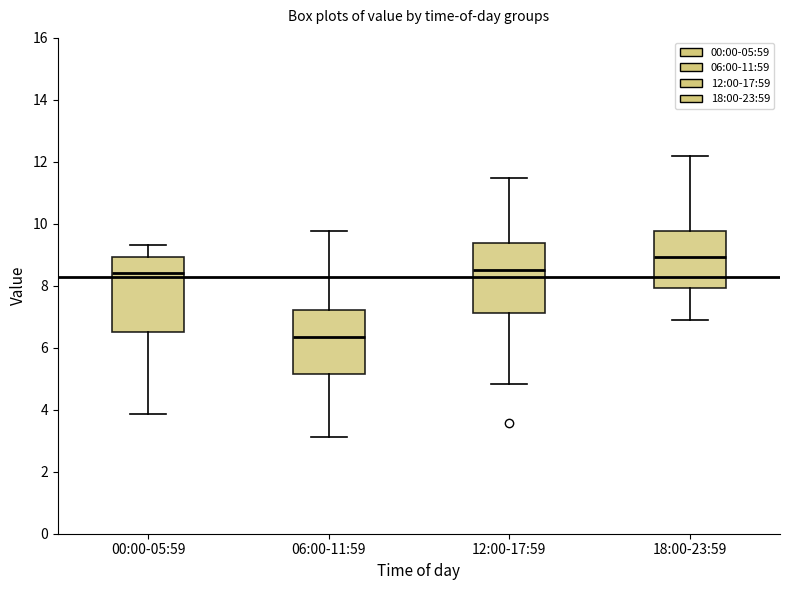

Which box has the lowest median line?

06:00-11:59